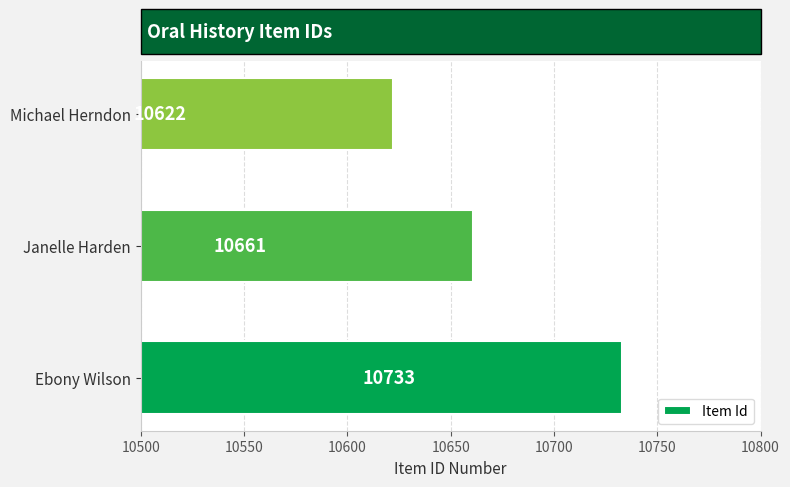

What is the smallest value displayed?

10622